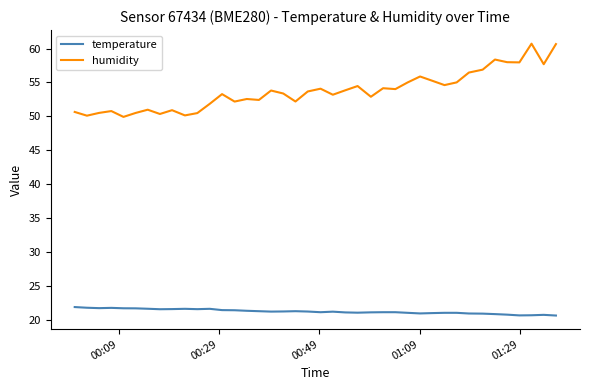

Which series has the largest range (max minus min)?

humidity